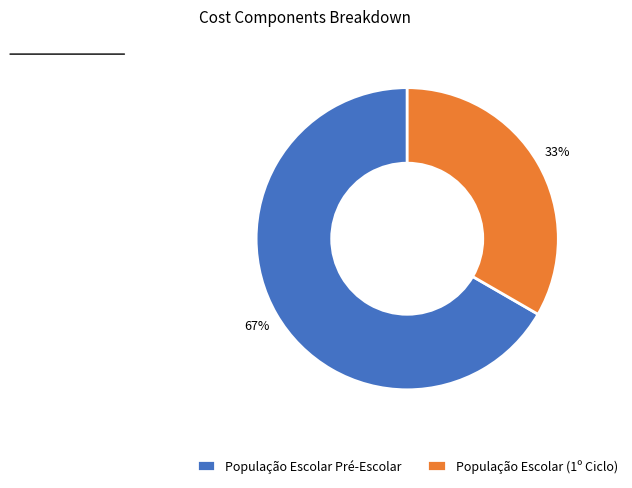

Between População Escolar Pré-Escolar and População Escolar (1º Ciclo), which is larger?

População Escolar Pré-Escolar